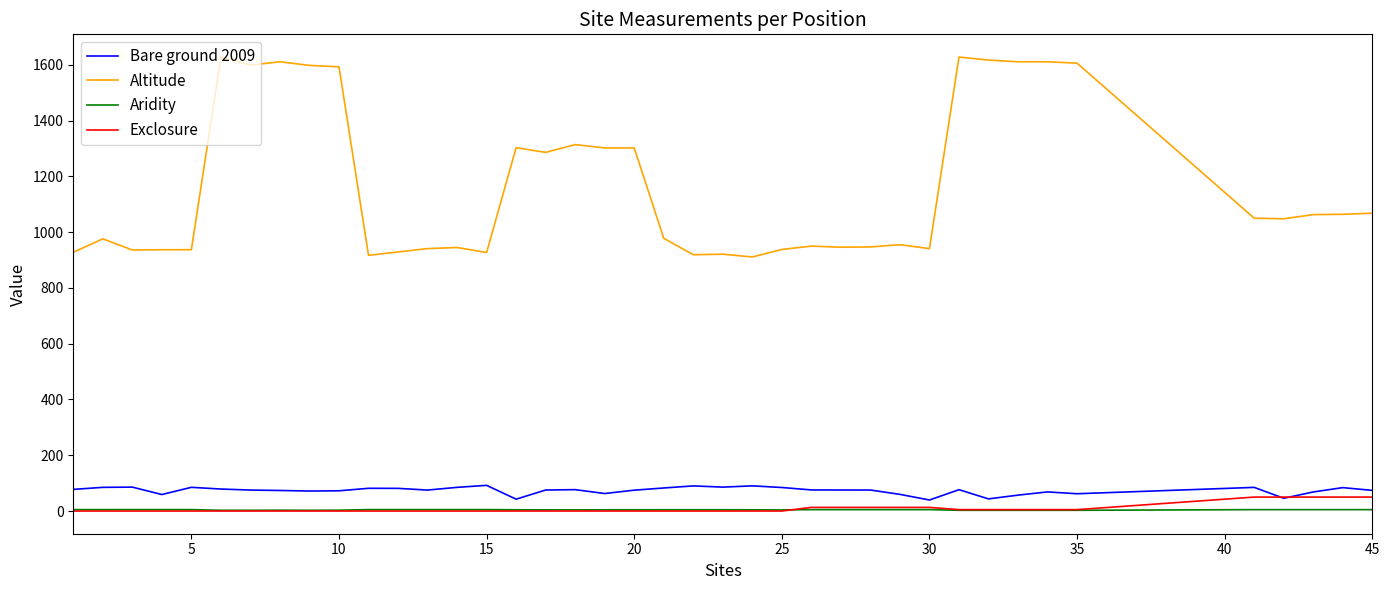

True or false: Altitude and Exclosure cross at least once.

False